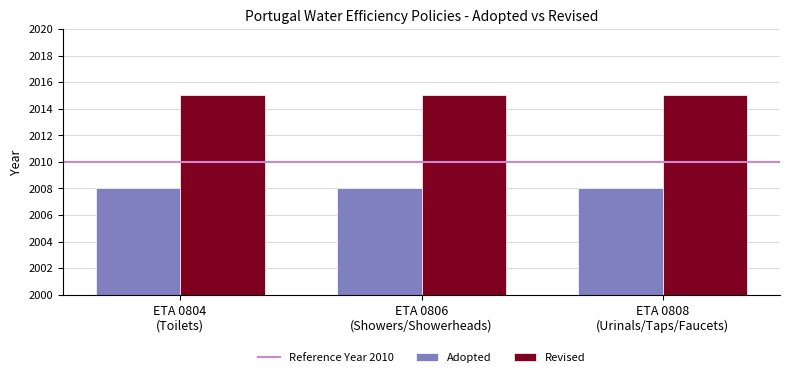

What is the greatest value displayed?

2015